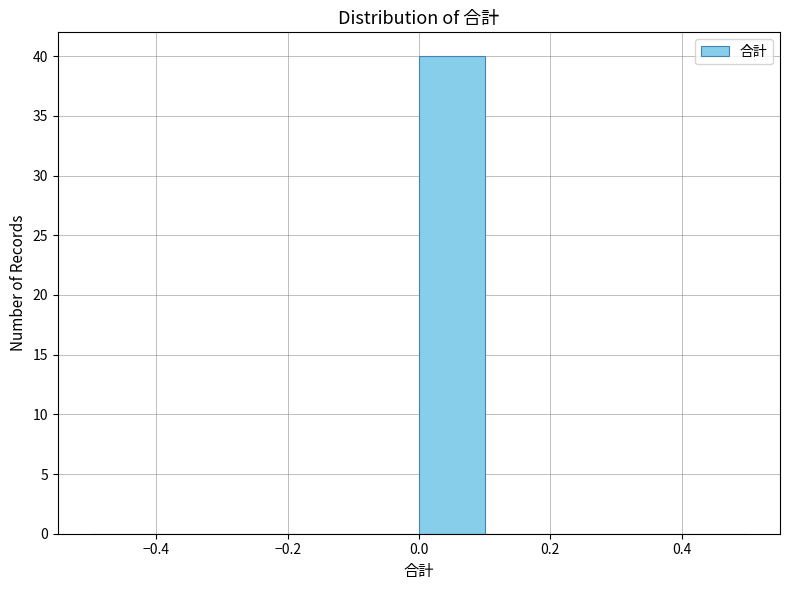

Reading left to right, transcribe this chart: for each bar, give the range it covers on the x-axis and its height. The values are not printed on the chart, so give them approximately, as read against the axis.

-0.5 to -0.4: 0
-0.4 to -0.3: 0
-0.3 to -0.2: 0
-0.2 to -0.1: 0
-0.1 to 0.0: 0
0.0 to 0.1: 40
0.1 to 0.2: 0
0.2 to 0.3: 0
0.3 to 0.4: 0
0.4 to 0.5: 0